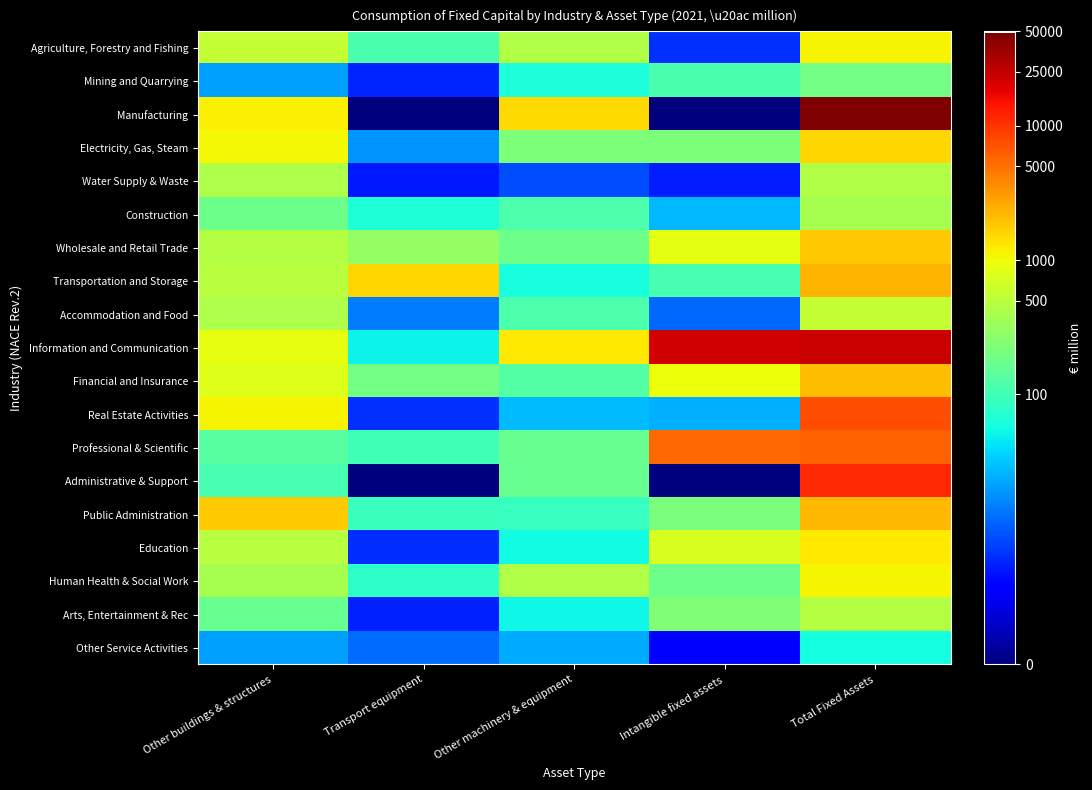

Count the number of data series in this chart.

19